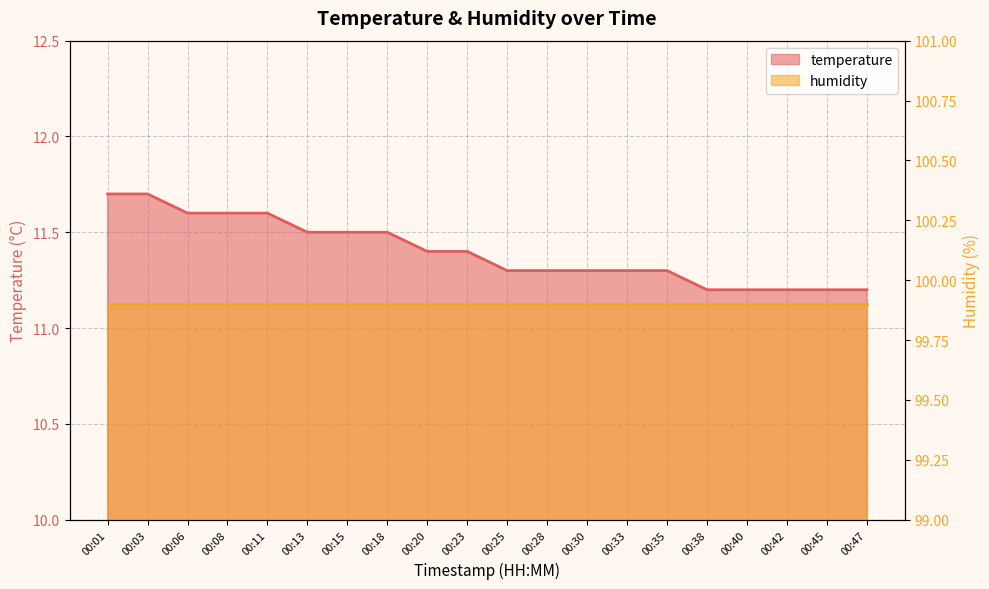

Rank the categories by value from lowest to highest.

00:38, 00:40, 00:42, 00:45, 00:47, 00:25, 00:28, 00:30, 00:33, 00:35, 00:20, 00:23, 00:13, 00:15, 00:18, 00:06, 00:08, 00:11, 00:01, 00:03